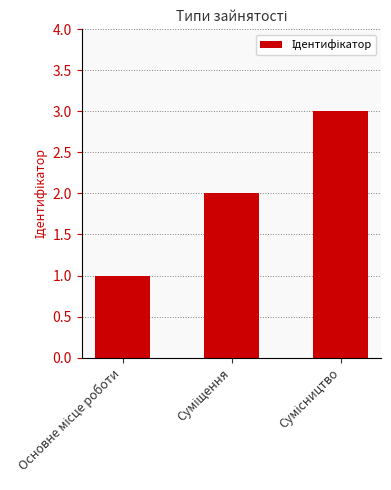

Are the bars horizontal?

No